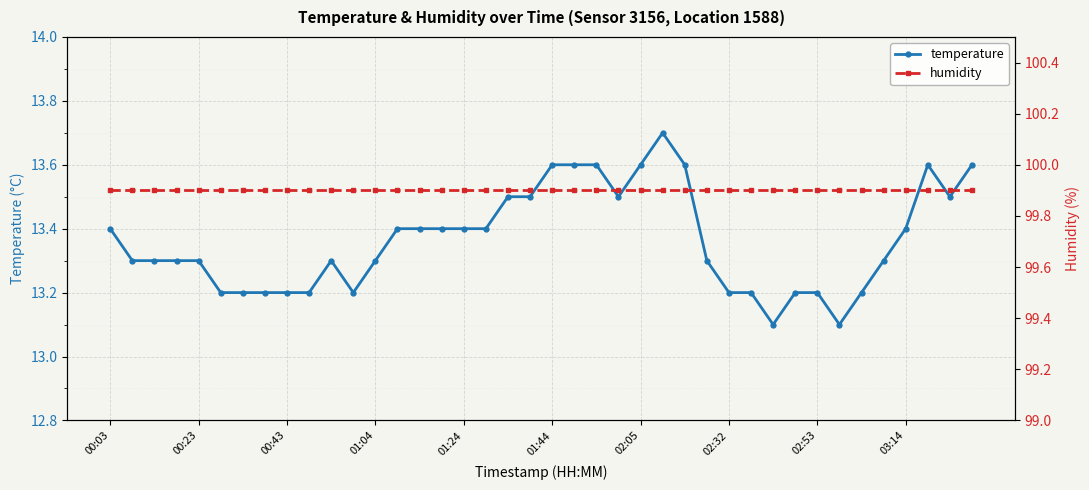

The value of temperature at 01:24 is 13.4. True or false?

True